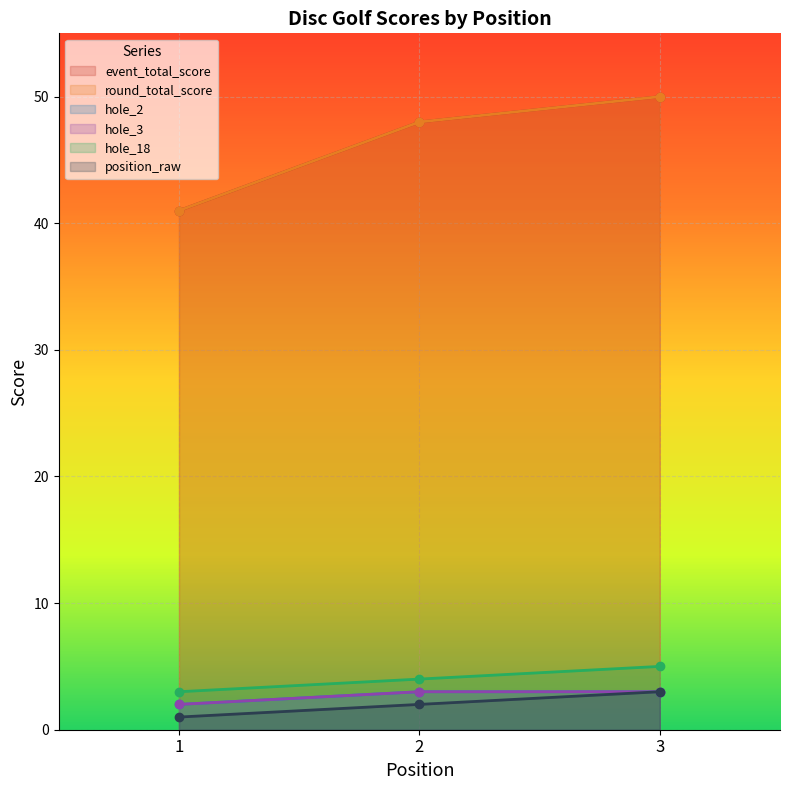

Rank the series at 2 from lowest to highest value.

position_raw, hole_2, hole_3, hole_18, event_total_score, round_total_score